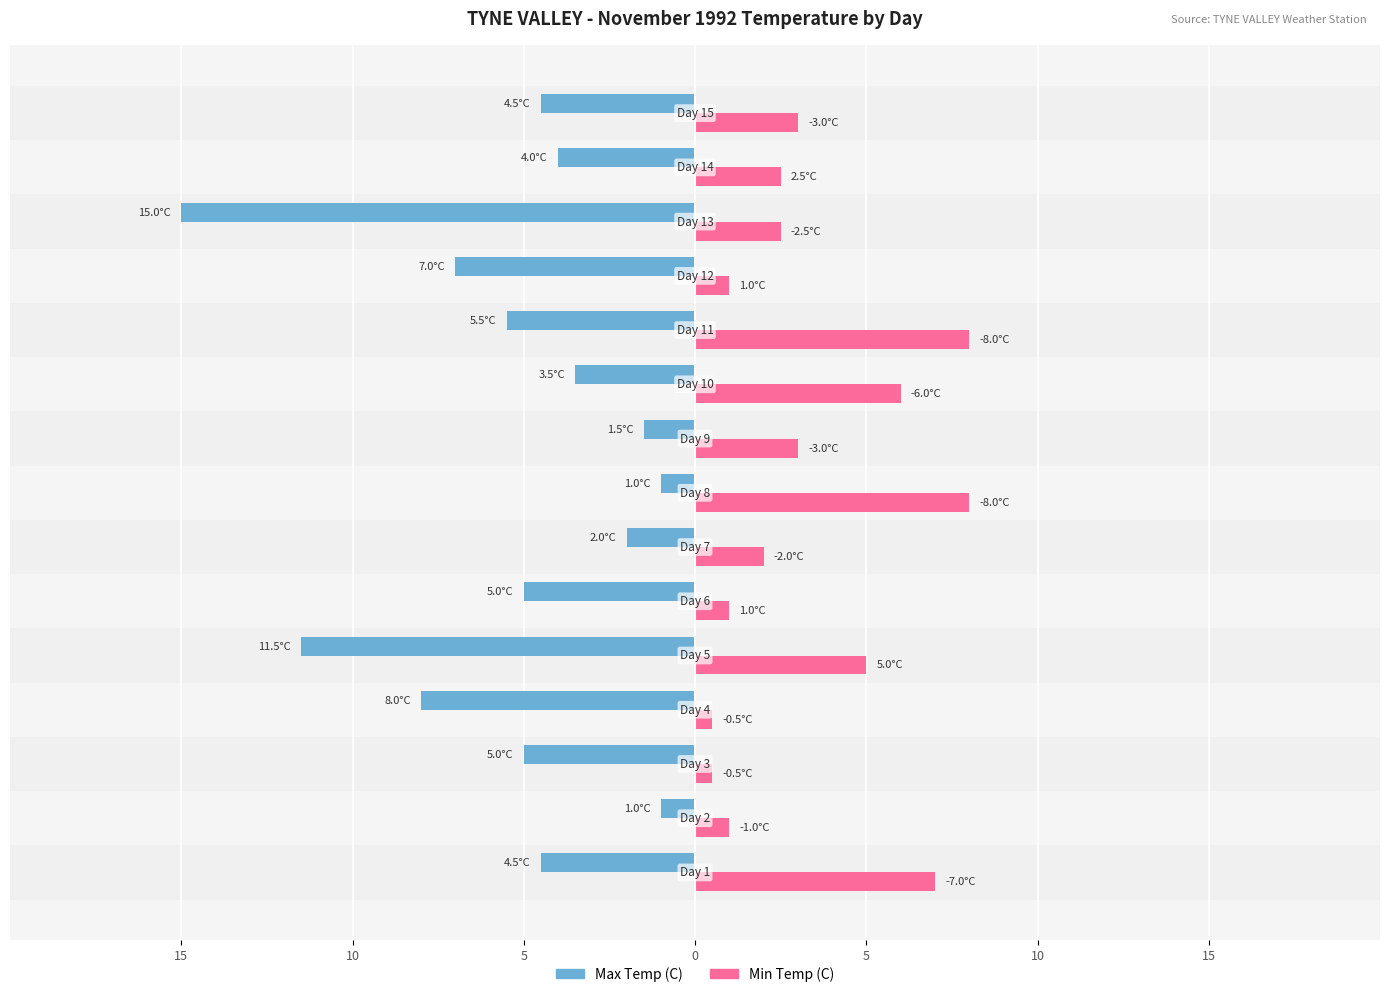

What are all the series names shown in the legend?

Max Temp (C), Min Temp (C)